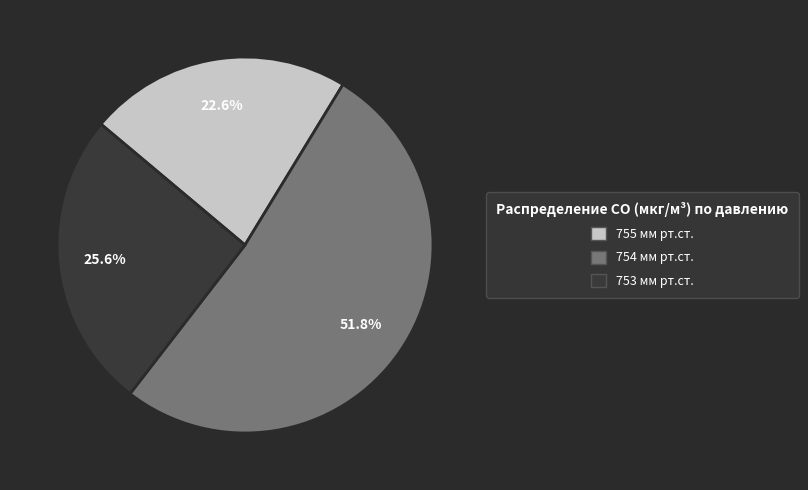

Which has a higher value, 755 мм рт.ст. or 754 мм рт.ст.?

754 мм рт.ст.